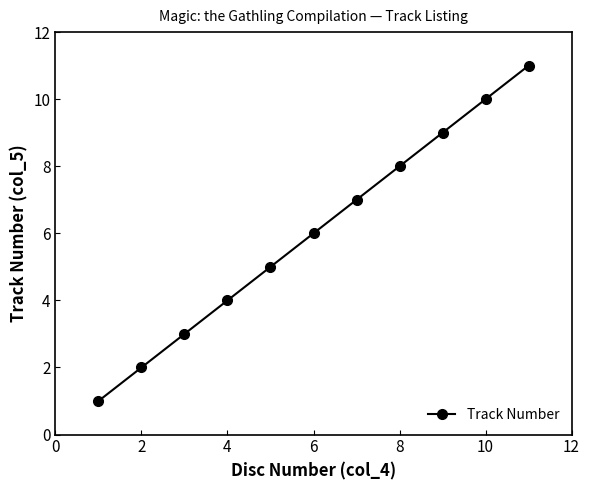

True or false: the data has more than 1 interior local peaks.

False